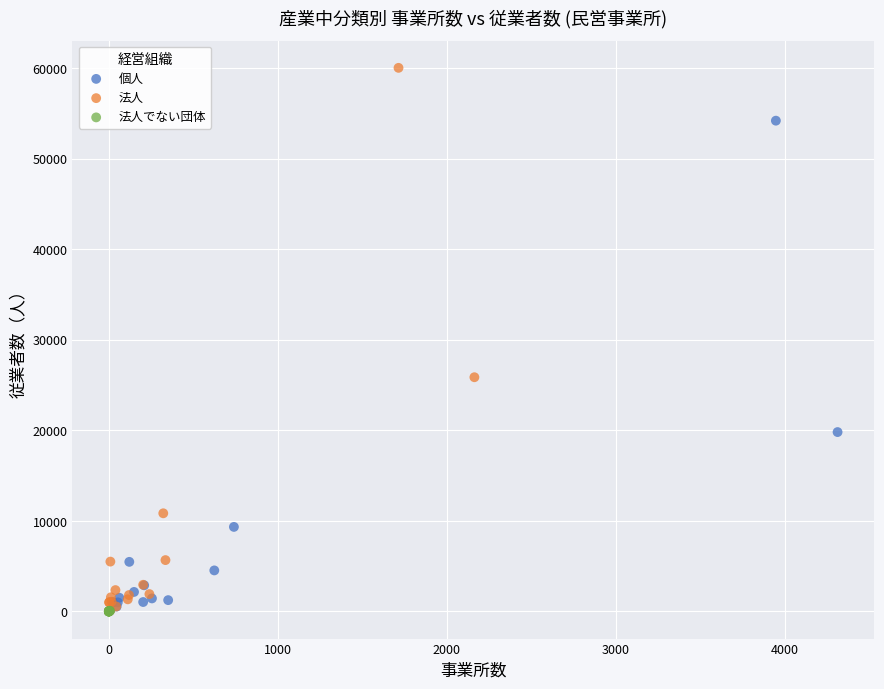

Which series has the largest Y range (max minus min)?

法人